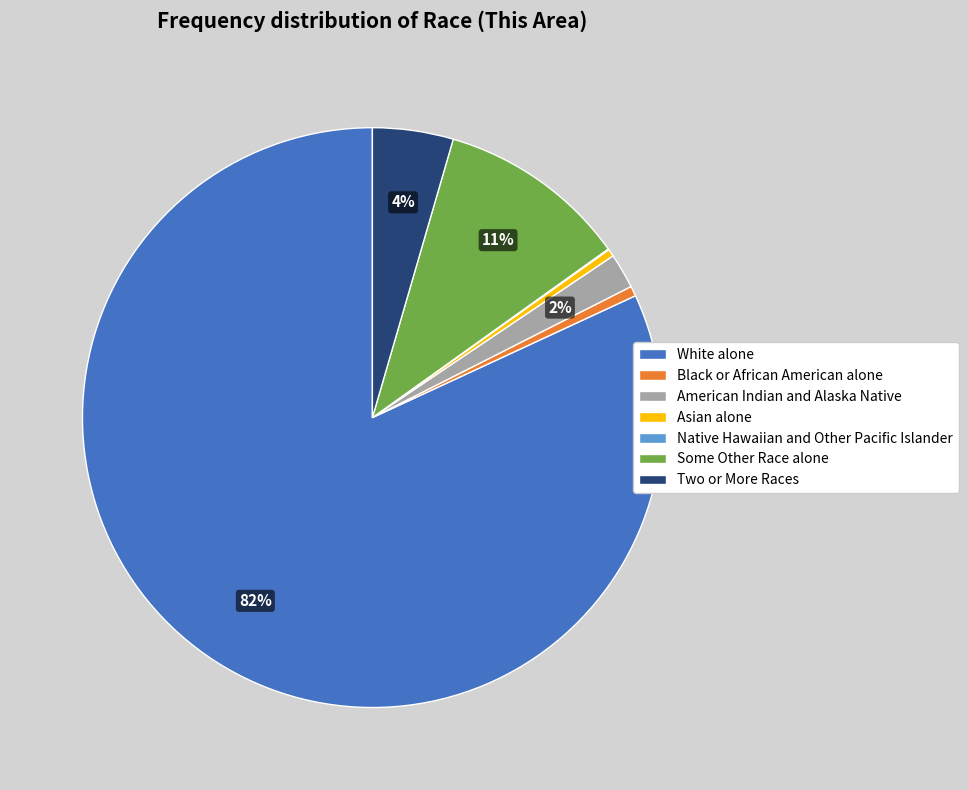

The Some Other Race alone slice represents 1% of the pie. True or false?

False